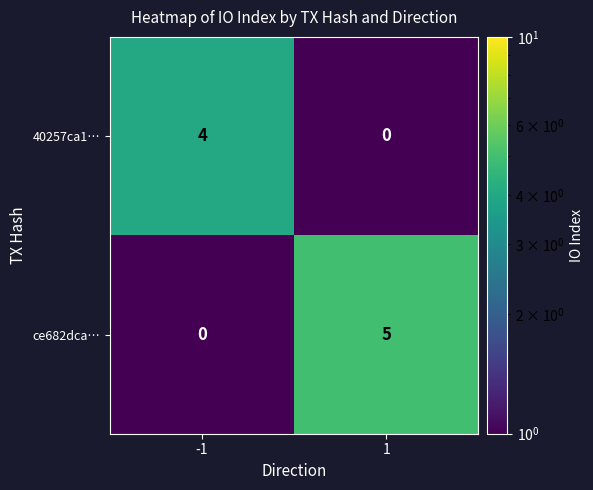

Count the number of data series in this chart.

2